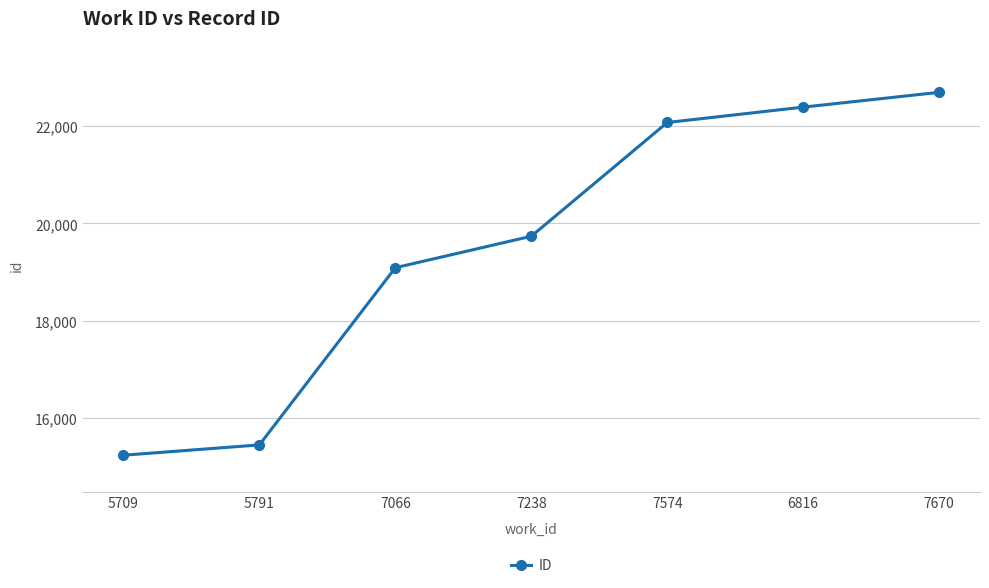

True or false: the data has more than 1 interior local peaks.

False